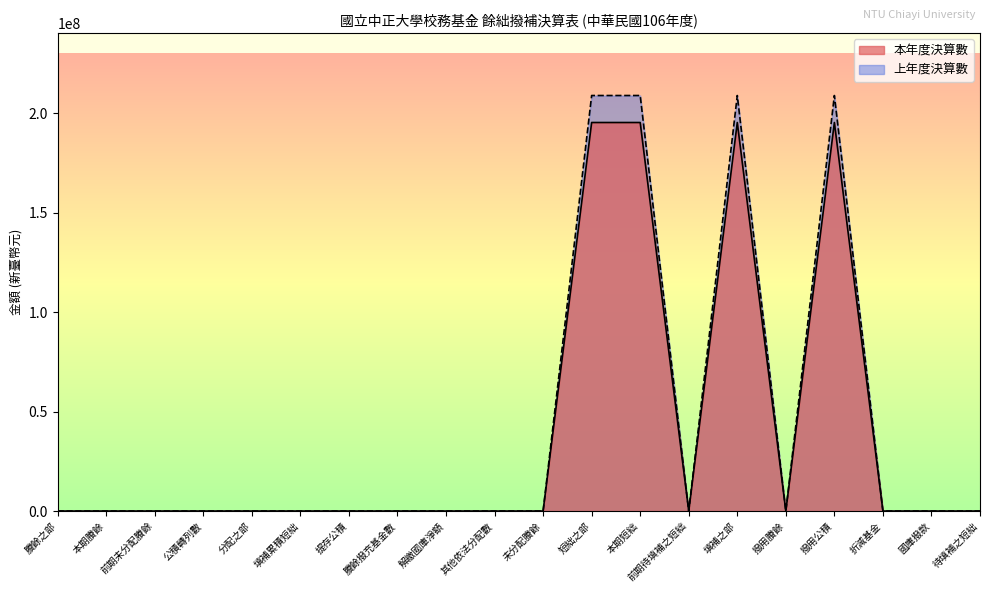

At which category is the sum across all series the highest?

短絀之部